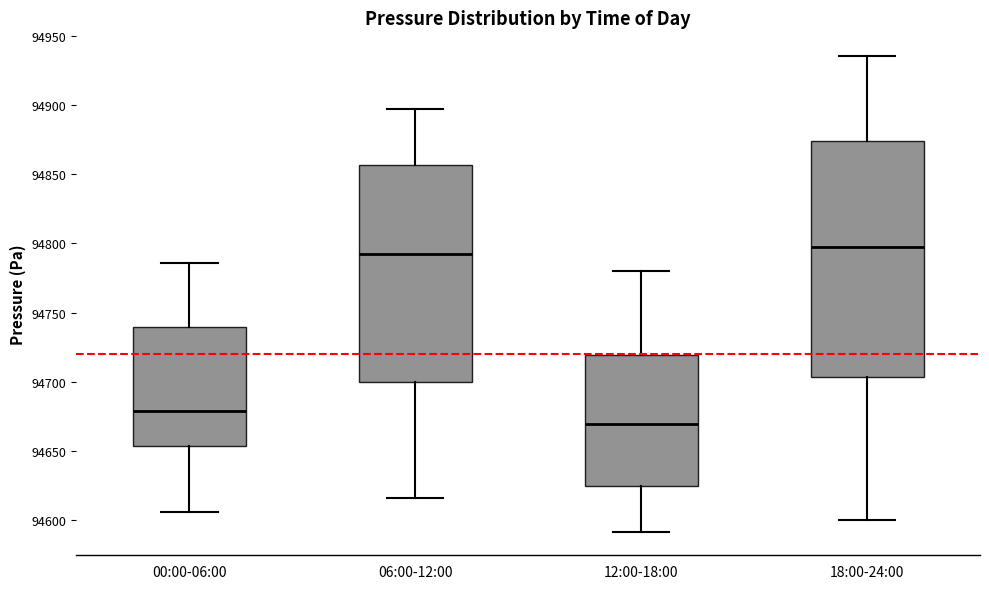

Where does the median line of the box for 12:00-18:00 sit on the y-axis? The values are not printed on the chart, so give them approximately, as read against the axis.

94670